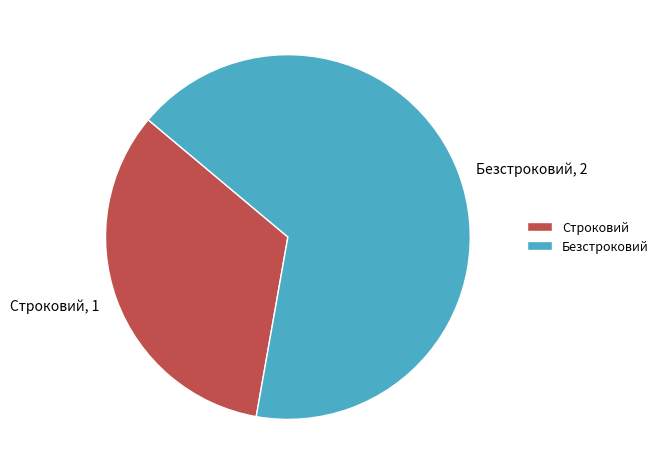

Rank the categories by value from highest to lowest.

Безстроковий, Строковий